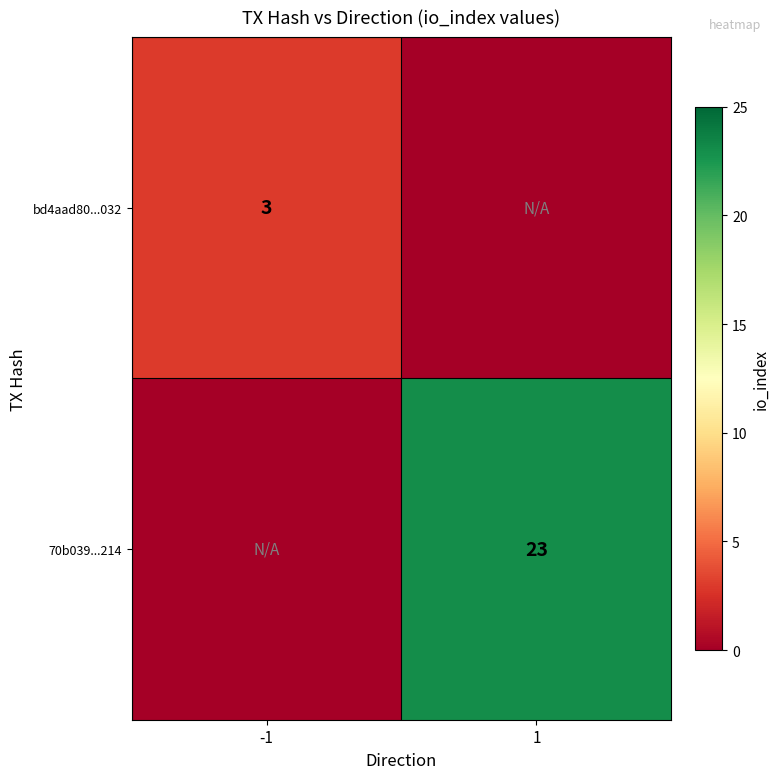

Is it true that bd4aad80...032 equals 3 at -1?

True